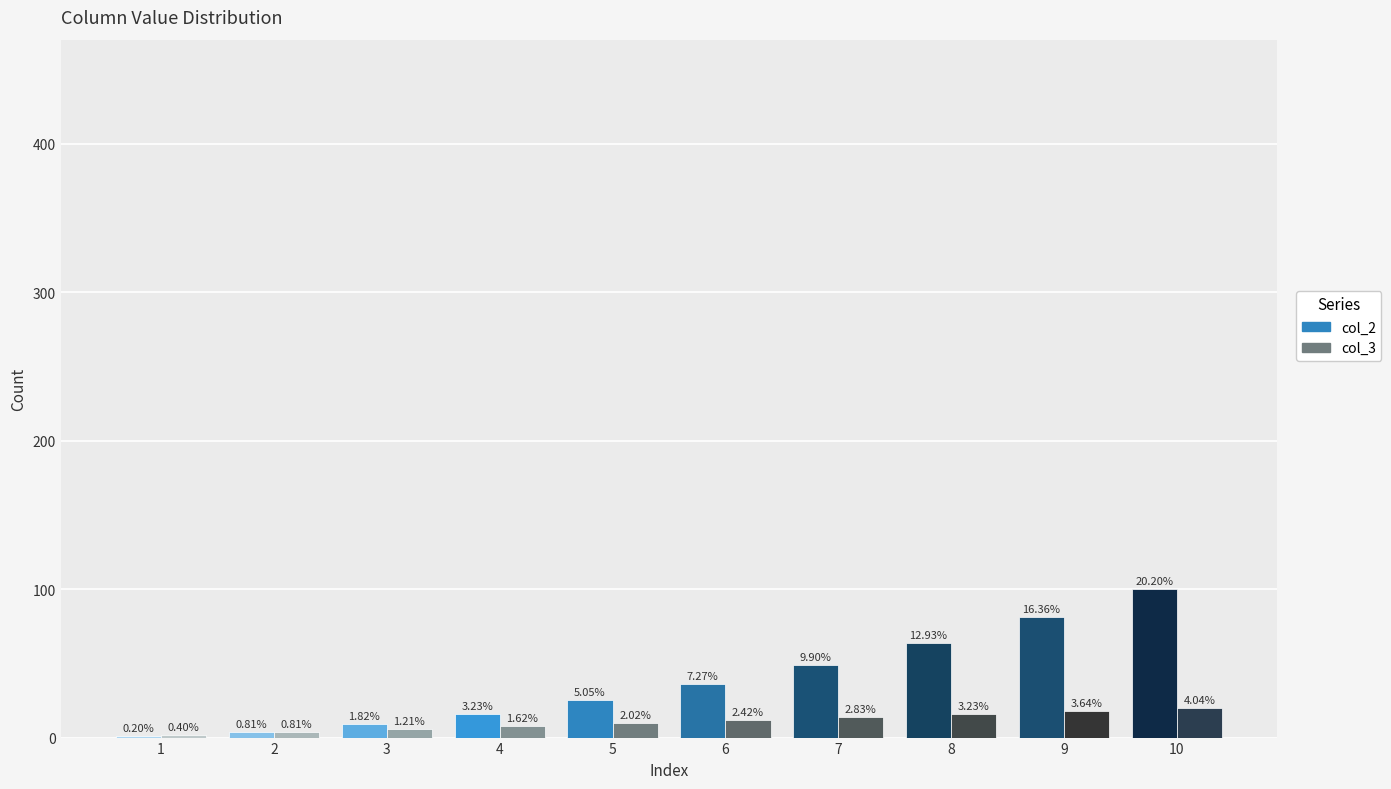

Is the value of col_3 at 8 greater than the value of col_2 at 1?

Yes